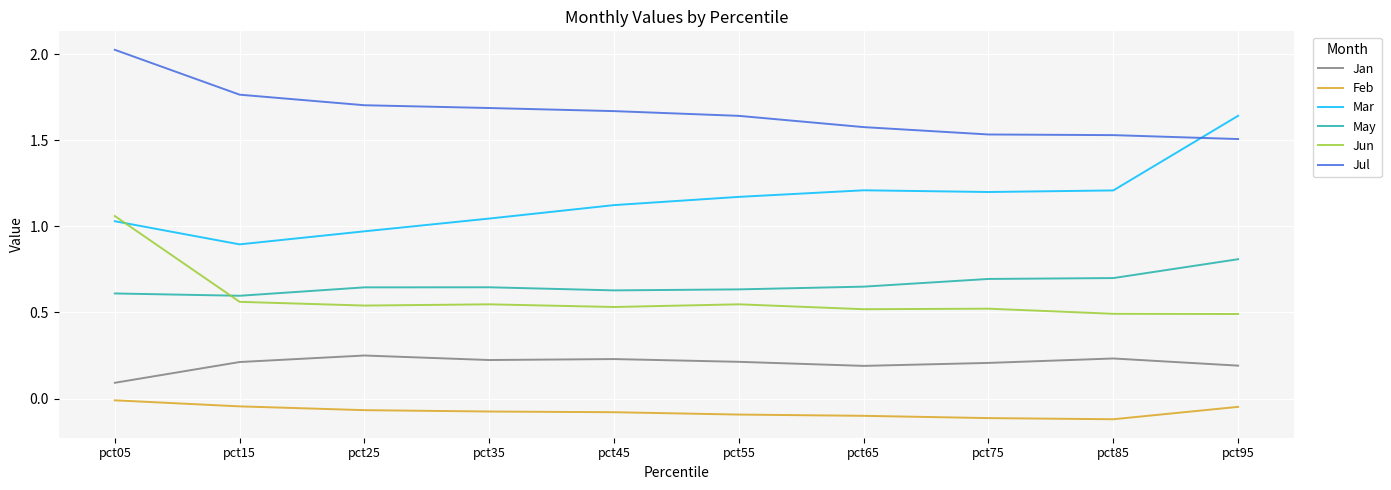

True or false: Jul has more than 2 points higher than both neighbors.

False